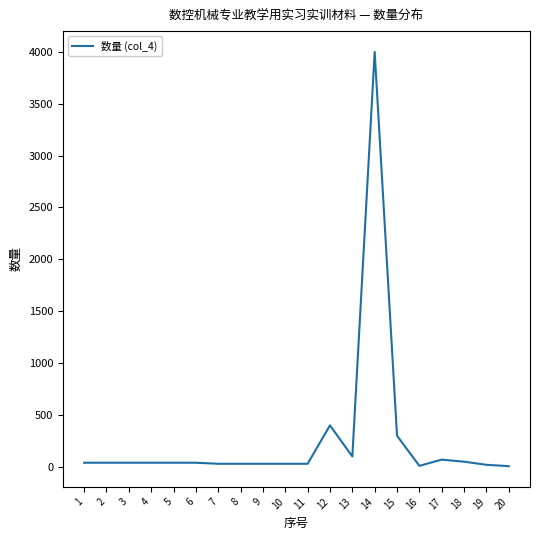

What is the change in value from 16 to 20?

-3